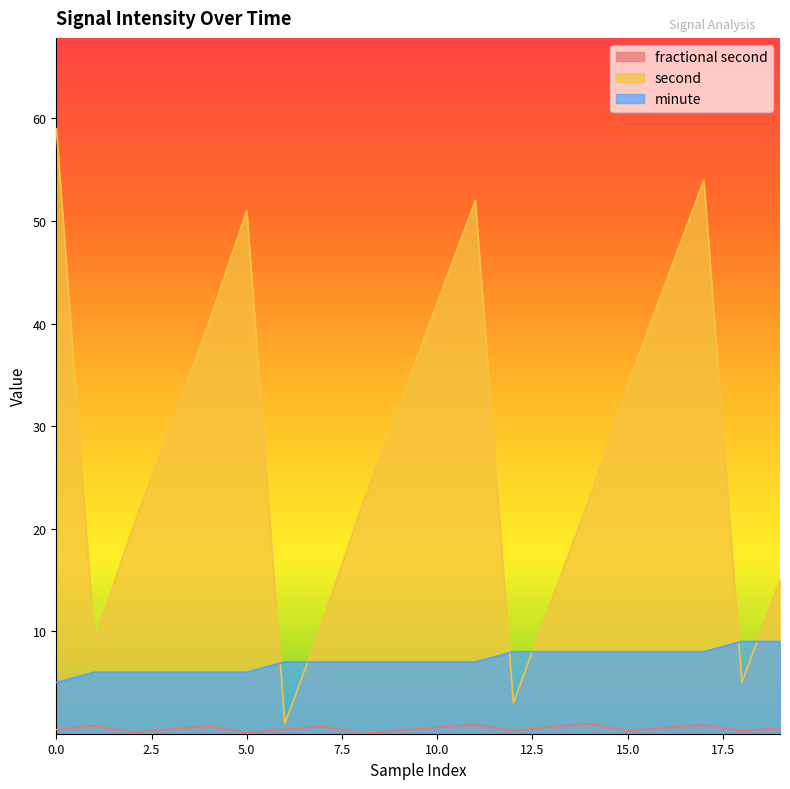

Which series has the largest range (max minus min)?

second